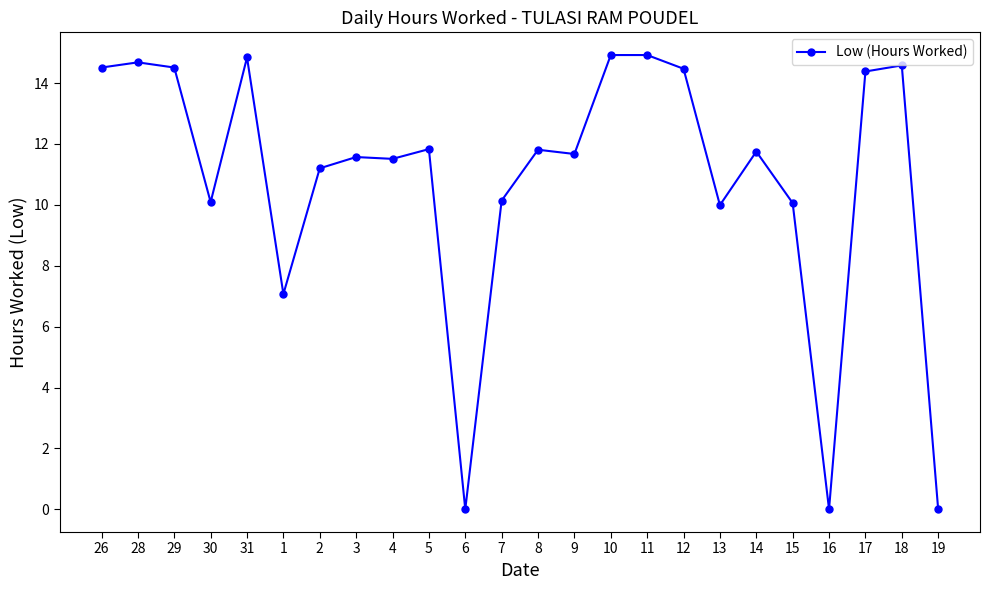

Is it true that the value at 26 is 4.9?

False